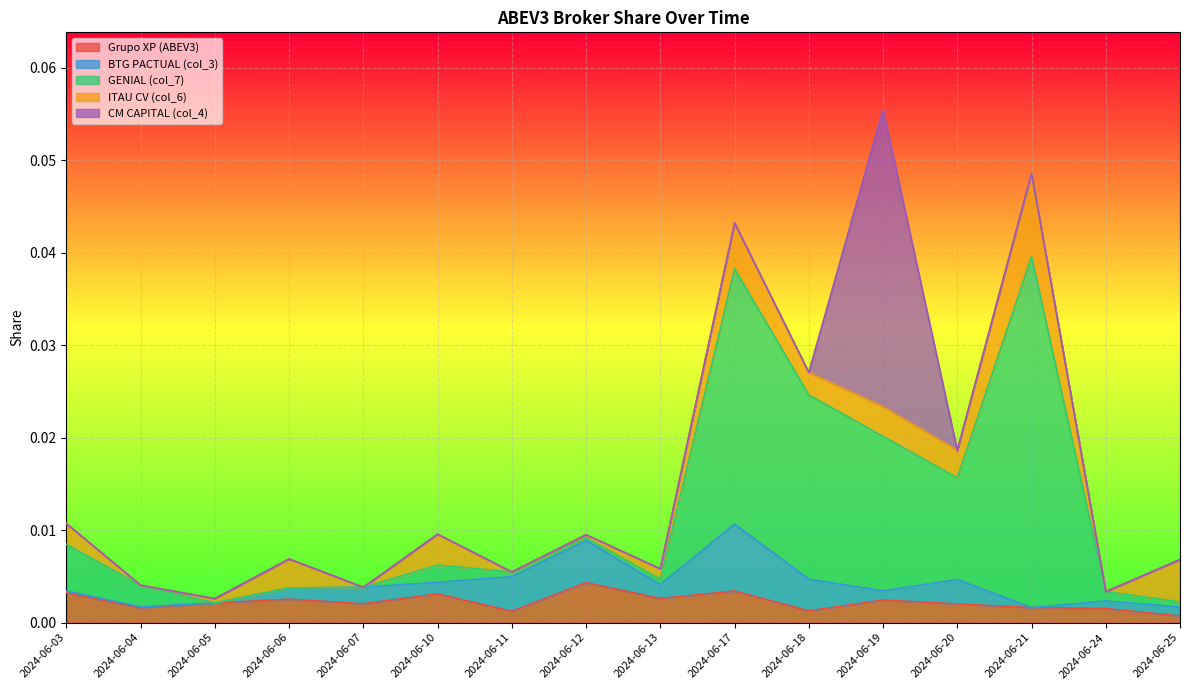

Reading left to right, list all the values displayed in this chart.

Grupo XP (ABEV3): 2024-06-03=0.0	2024-06-04=0.0	2024-06-05=0.0	2024-06-06=0.0	2024-06-07=0.0	2024-06-10=0.0	2024-06-11=0.0	2024-06-12=0.0	2024-06-13=0.0	2024-06-17=0.0	2024-06-18=0.0	2024-06-19=0.0	2024-06-20=0.0	2024-06-21=0.0	2024-06-24=0.0	2024-06-25=0.0
BTG PACTUAL (col_3): 2024-06-03=0.0	2024-06-04=0.0	2024-06-05=0.0	2024-06-06=0.0	2024-06-07=0.0	2024-06-10=0.0	2024-06-11=0.0	2024-06-12=0.0	2024-06-13=0.0	2024-06-17=0.0	2024-06-18=0.0	2024-06-19=0.0	2024-06-20=0.0	2024-06-21=0.0	2024-06-24=0.0	2024-06-25=0.0
GENIAL (col_7): 2024-06-03=0.0	2024-06-04=0.0	2024-06-05=0.0	2024-06-06=0.0	2024-06-07=0.0	2024-06-10=0.0	2024-06-11=0.0	2024-06-12=0.0	2024-06-13=0.0	2024-06-17=0.0	2024-06-18=0.0	2024-06-19=0.0	2024-06-20=0.0	2024-06-21=0.0	2024-06-24=0.0	2024-06-25=0.0
ITAU CV (col_6): 2024-06-03=0.0	2024-06-04=0.0	2024-06-05=0.0	2024-06-06=0.0	2024-06-07=0.0	2024-06-10=0.0	2024-06-11=0.0	2024-06-12=0.0	2024-06-13=0.0	2024-06-17=0.0	2024-06-18=0.0	2024-06-19=0.0	2024-06-20=0.0	2024-06-21=0.0	2024-06-24=0.0	2024-06-25=0.0
CM CAPITAL (col_4): 2024-06-03=0.0	2024-06-04=0.0	2024-06-05=0.0	2024-06-06=0.0	2024-06-07=0.0	2024-06-10=0.0	2024-06-11=0.0	2024-06-12=0.0	2024-06-13=0.0	2024-06-17=0.0	2024-06-18=0.0	2024-06-19=0.0	2024-06-20=0.0	2024-06-21=0.0	2024-06-24=0.0	2024-06-25=0.0